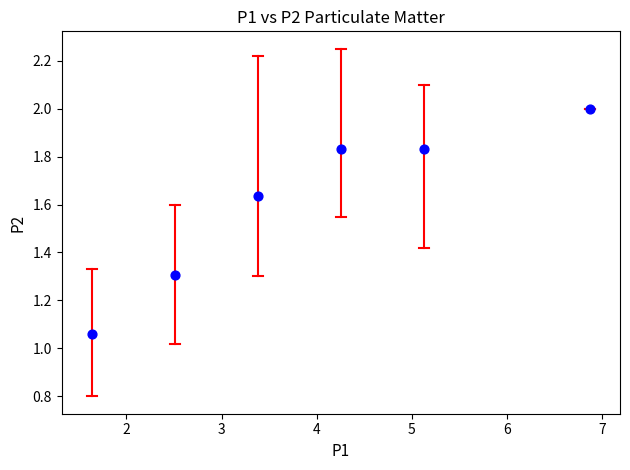

What is the range of X values (max minus min)?

5.2